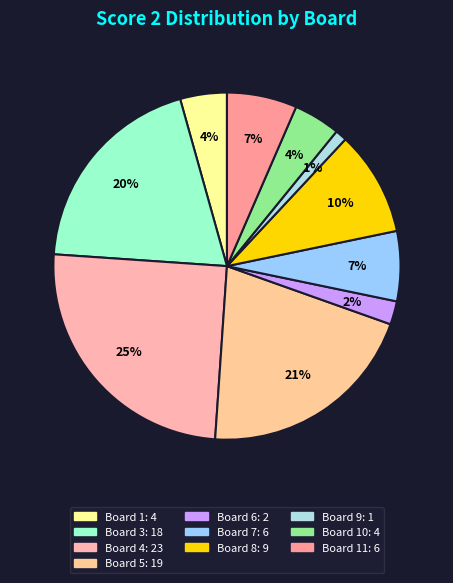

Does any single category account for the majority?

No